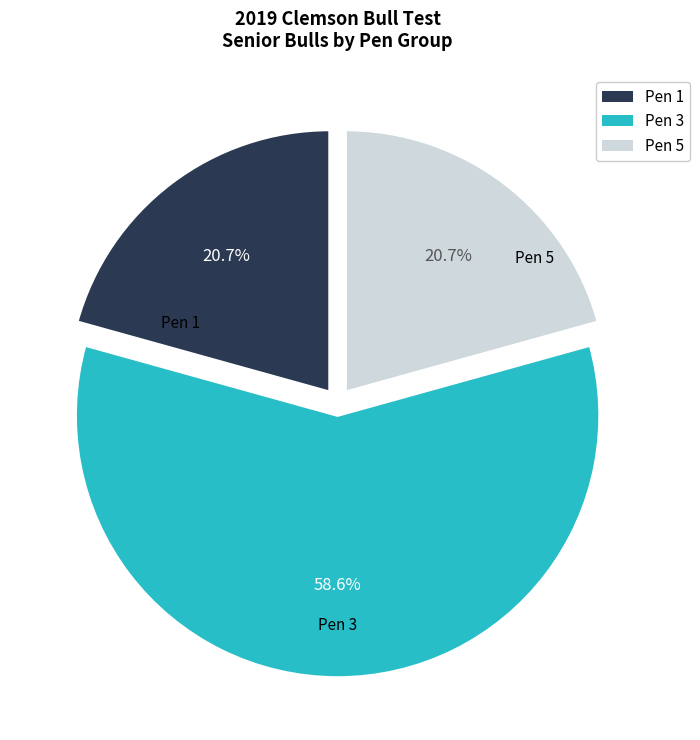

Which slice is the largest?

Pen 3